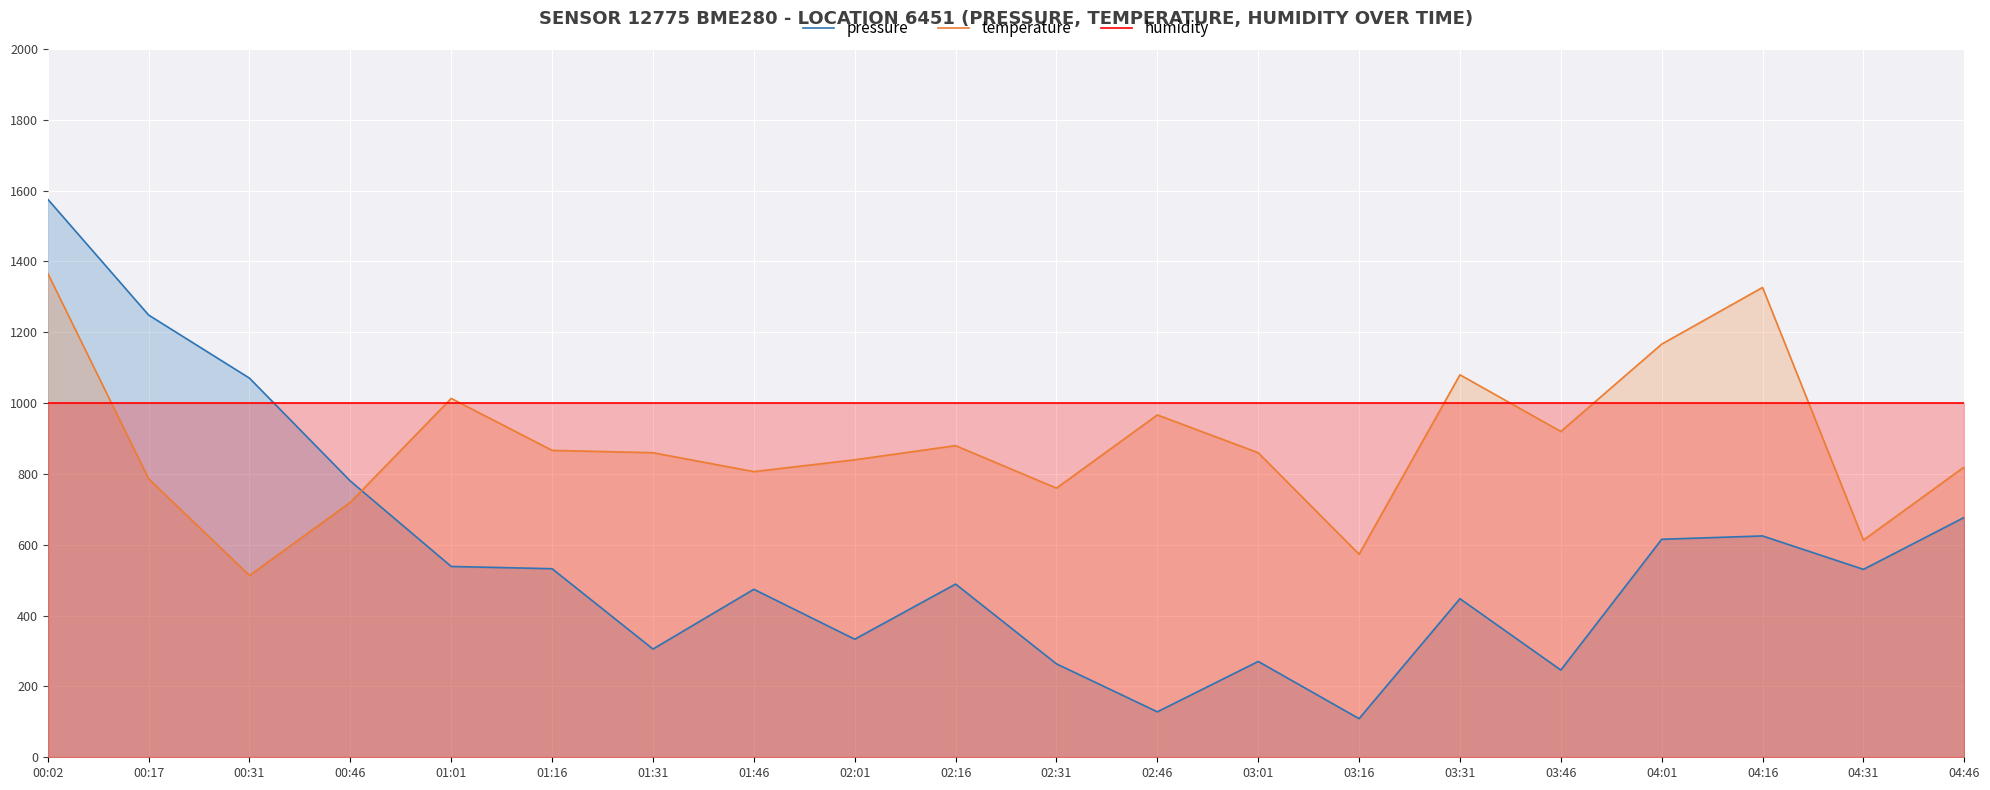

True or false: pressure and humidity cross at least once.

True